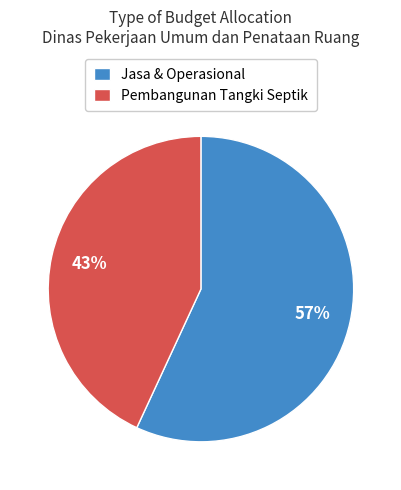

Is it true that Jasa & Operasional is 42% of the pie?

False